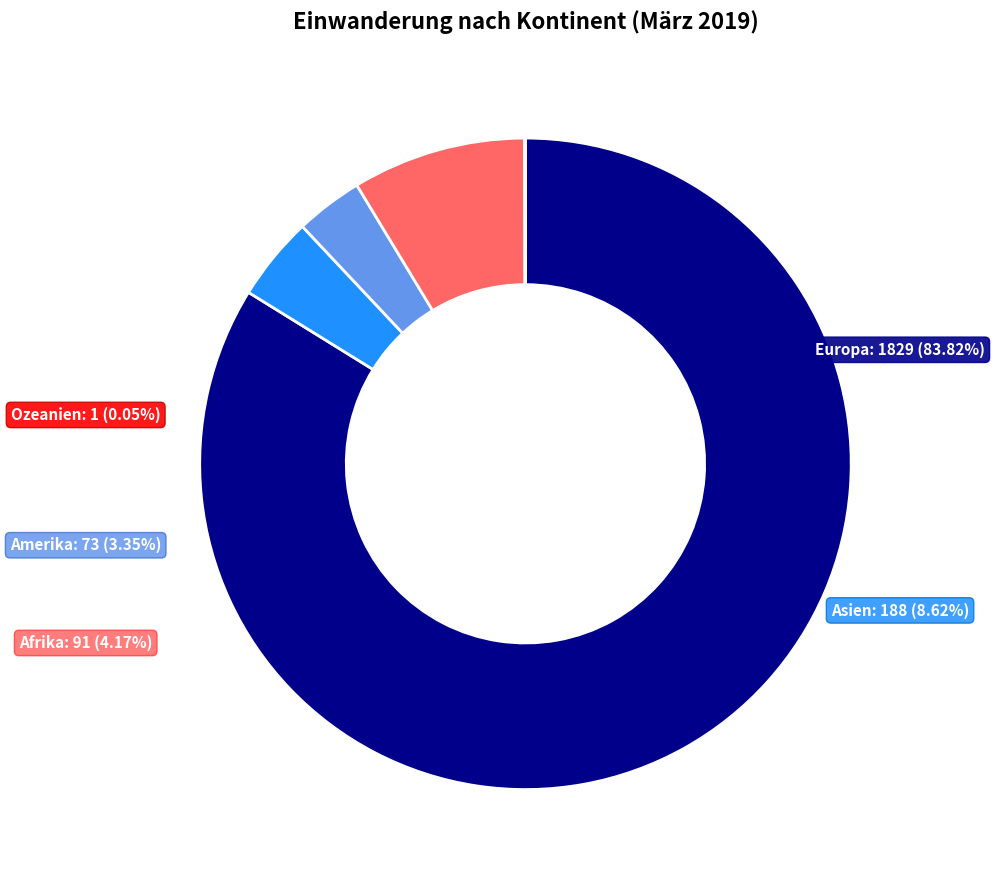

Is Afrika the majority of the pie?

No